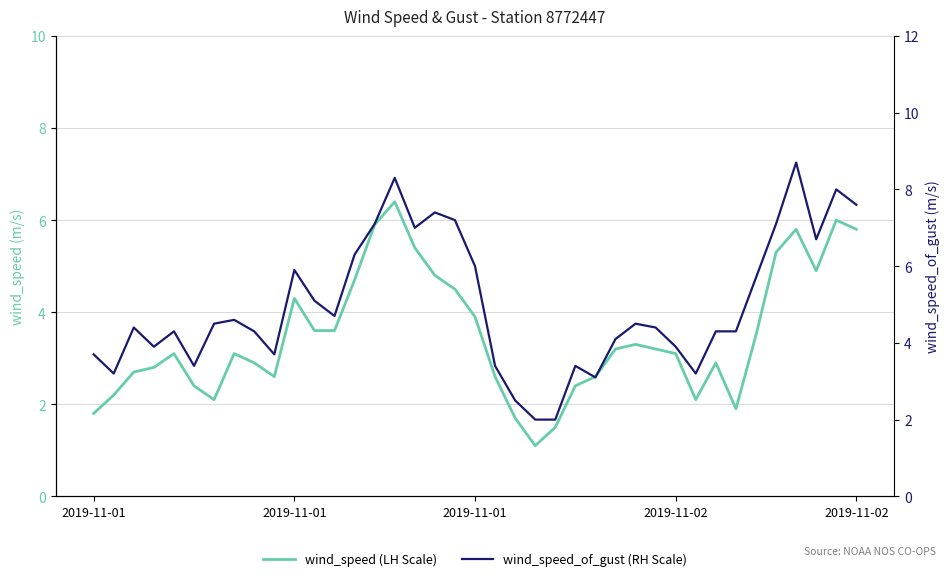

Reading right to left, extract all data points from this chart.

wind_speed (LH Scale): 5.8	6.0	4.9	5.8	5.3	3.5	1.9	2.9	2.1	3.1	3.2	3.3	3.2	2.6	2.4	1.5	1.1	1.7	2.6	3.9	4.5	4.8	5.4	6.4	5.9	4.7	3.6	3.6	4.3	2.6	2.9	3.1	2.1	2.4	3.1	2.8	2.7	2.2	1.8
wind_speed_of_gust (RH Scale): 7.6	8.0	6.7	8.7	7.1	5.7	4.3	4.3	3.2	3.9	4.4	4.5	4.1	3.1	3.4	2.0	2.0	2.5	3.4	6.0	7.2	7.4	7.0	8.3	7.1	6.3	4.7	5.1	5.9	3.7	4.3	4.6	4.5	3.4	4.3	3.9	4.4	3.2	3.7